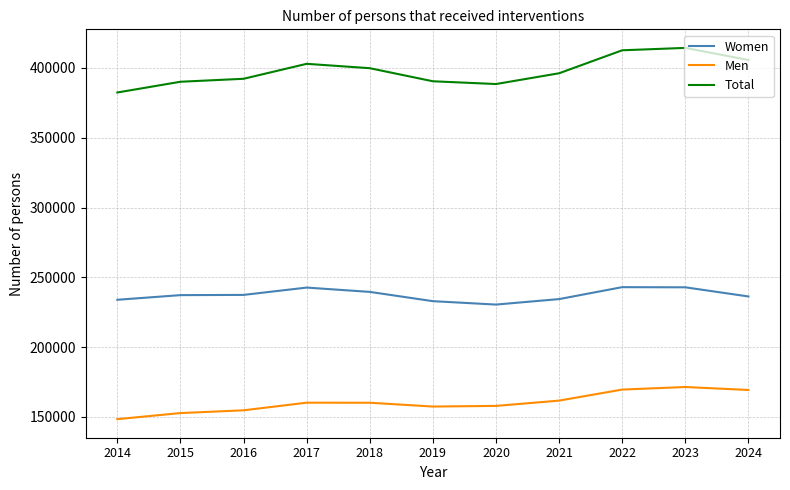

What is the average value of the Total series?

397716